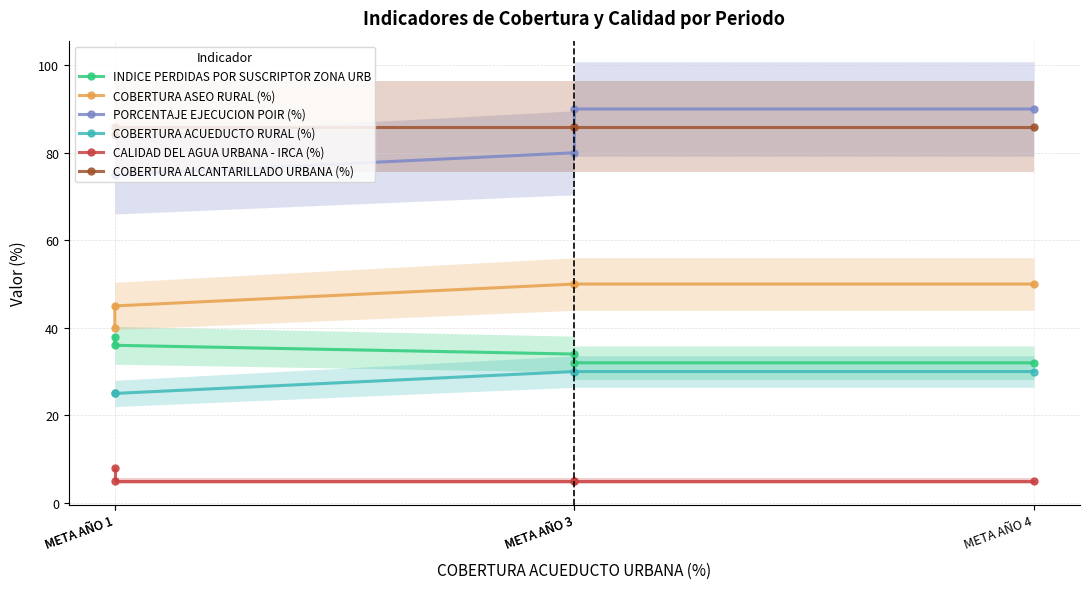

Where is PORCENTAJE EJECUCION POIR (%) nearest to the value 82?

META AÑO 3